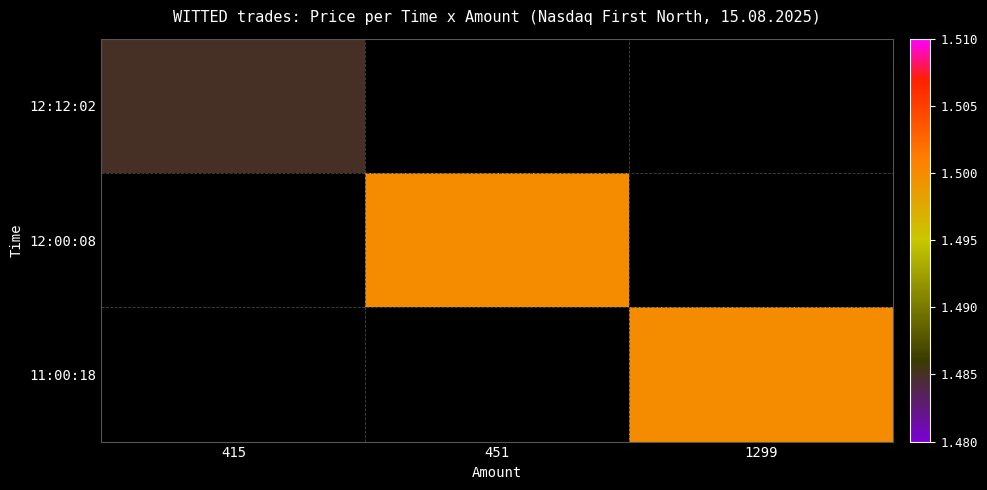

At which label does 11:00:18 reach its minimum?

415